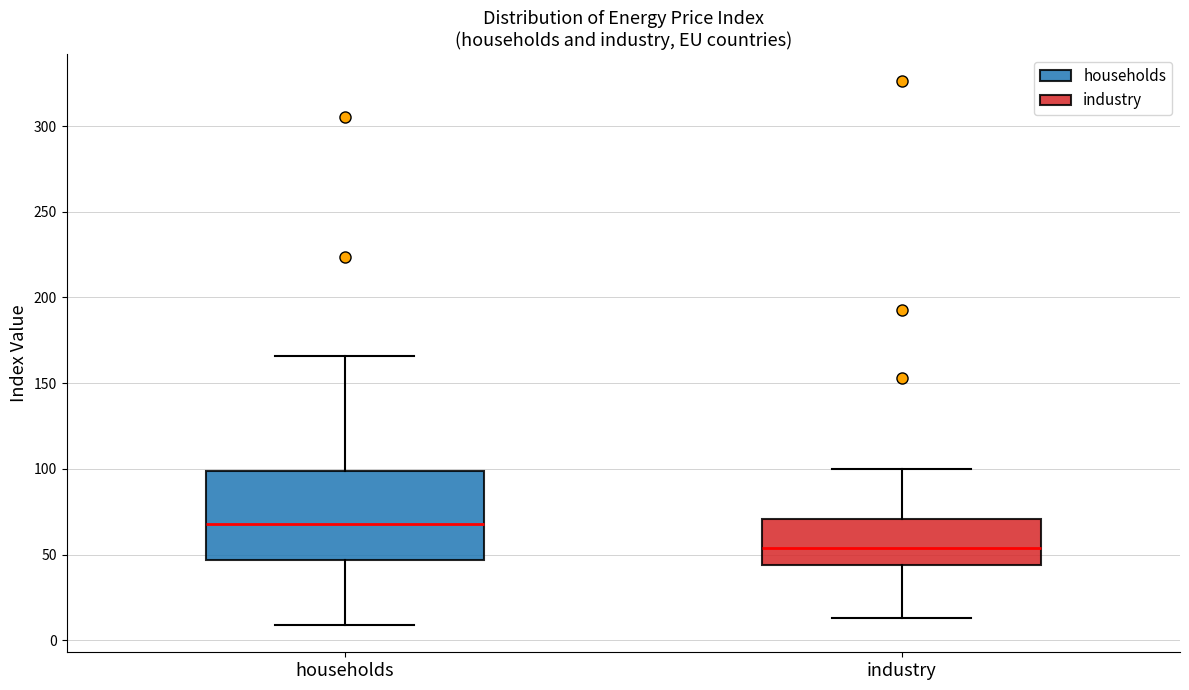

Which box's median line is the highest?

households